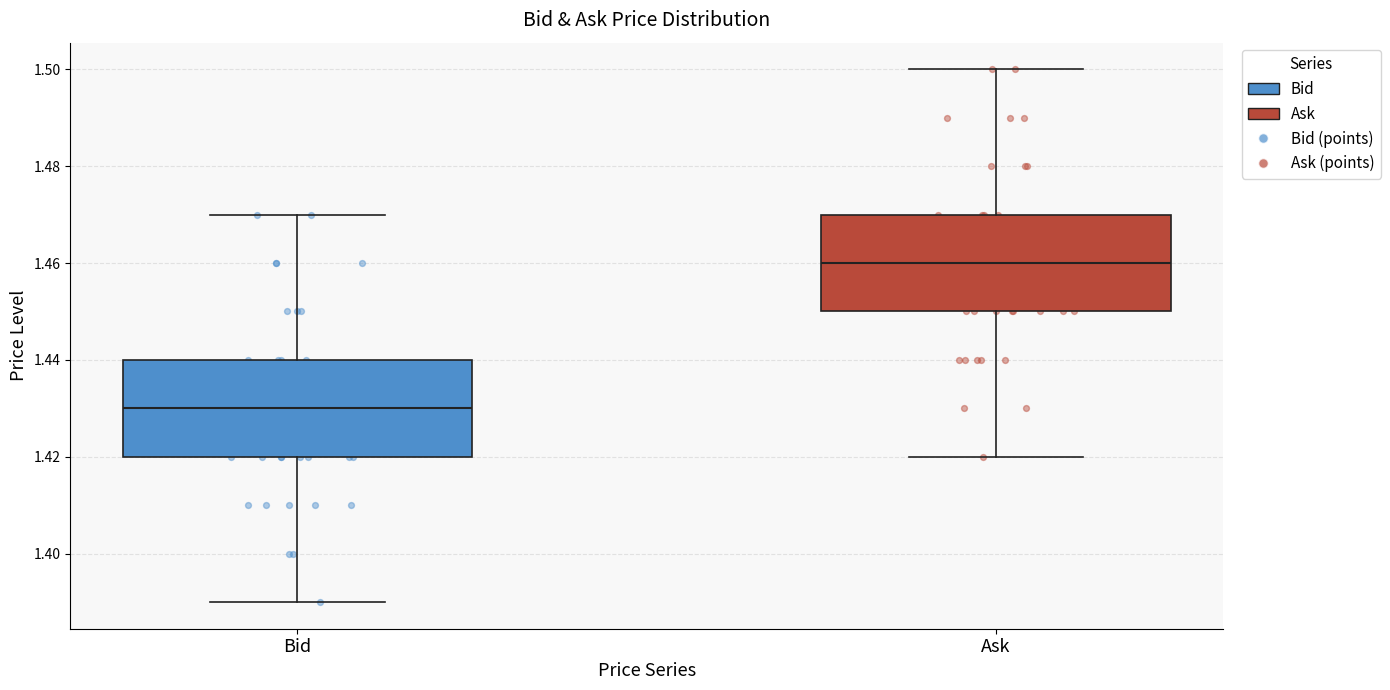

Where is the lower edge of the box for Ask on the y-axis? The values are not printed on the chart, so give them approximately, as read against the axis.

1.45